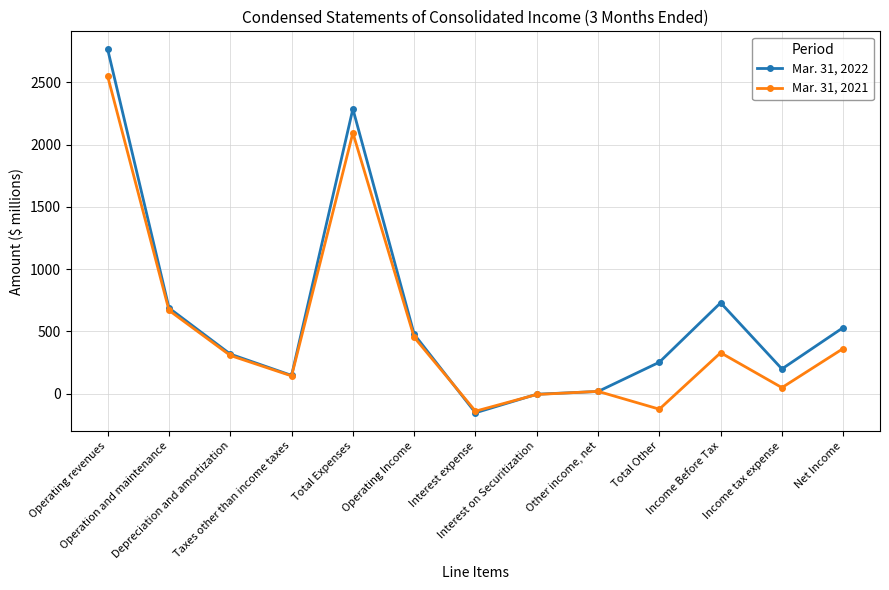

List the series in order of their overall mean, lowest first.

Mar. 31, 2021, Mar. 31, 2022